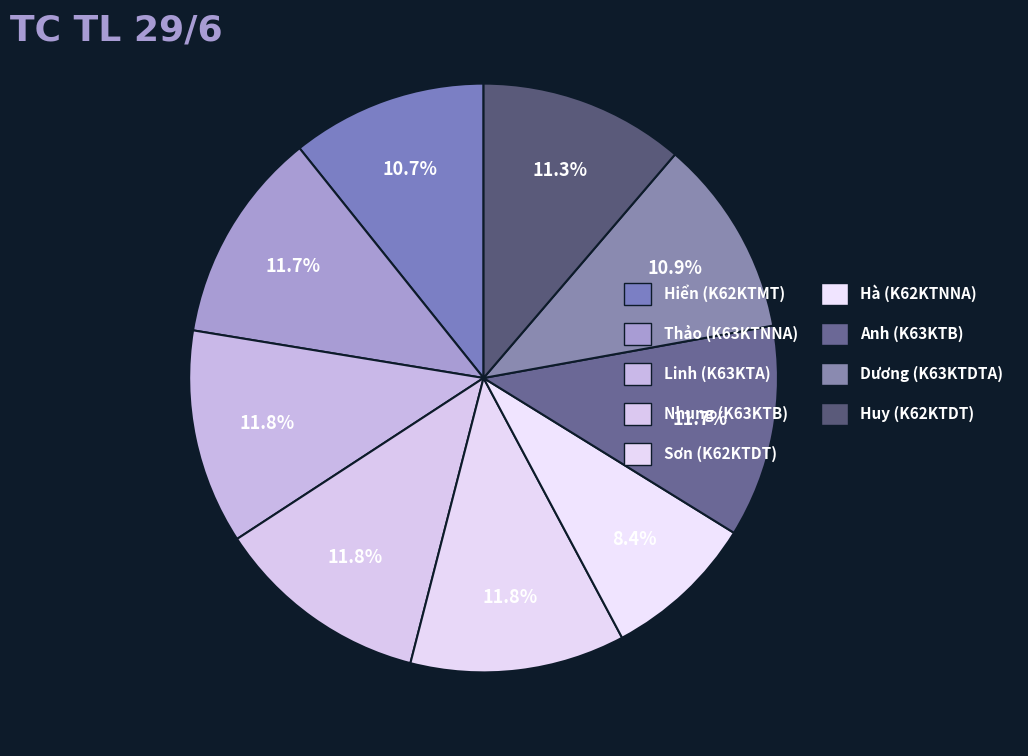

Approximately how many times larger is the value at Sơn (K62KTDT) compared to Hiển (K62KTMT)?

1.1